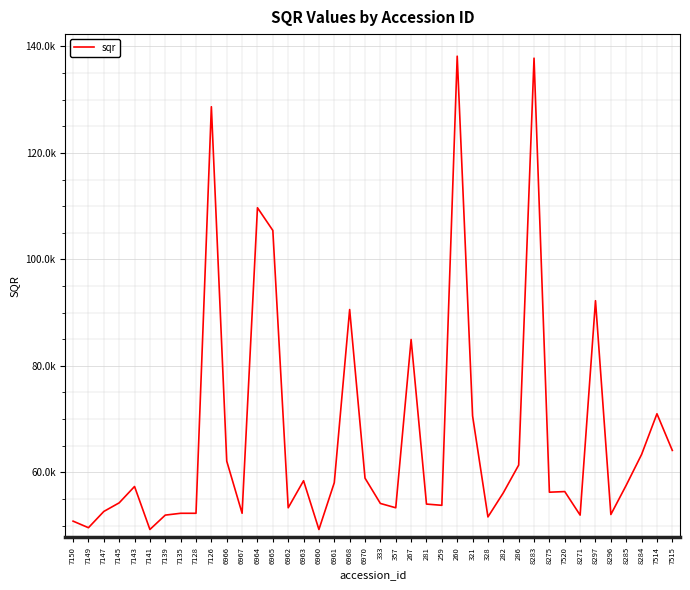

Reading left to right, list all the values displayed in this chart.

7150=50832.4	7149=49600.0	7147=52652.1	7145=54270.6	7143=57341.3	7141=49266.5	7139=51966.0	7135=52308.5	7128=52308.5	7126=128673.2	6966=62105.9	6967=52308.5	6964=109700.4	6965=105436.9	6962=53342.7	6963=58424.0	6960=49266.5	6961=58062.0	6968=90577.2	6970=58908.4	333=54154.2	357=53342.7	267=84949.2	281=54037.9	259=53805.7	260=138168.7	321=70602.1	328=51624.6	282=56150.3	286=61360.5	8283=137797.2	8275=56268.8	7520=56387.5	8271=51966.0	8297=92240.1	8296=52080.0	8285=57581.0	8284=63358.2	7514=71001.2	7515=64115.5